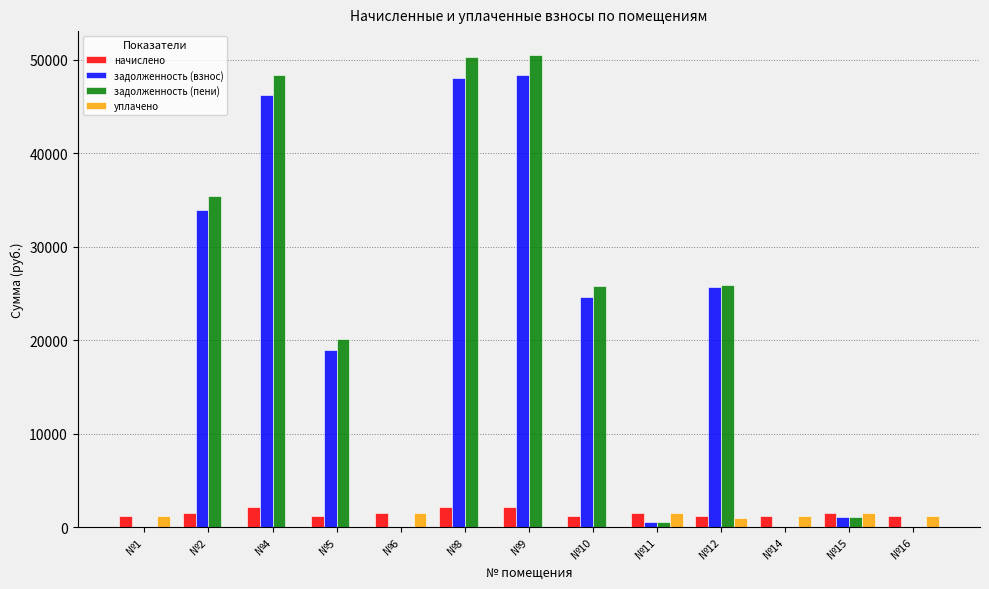

The уплачено series shows 1552.5 at №15. True or false?

True